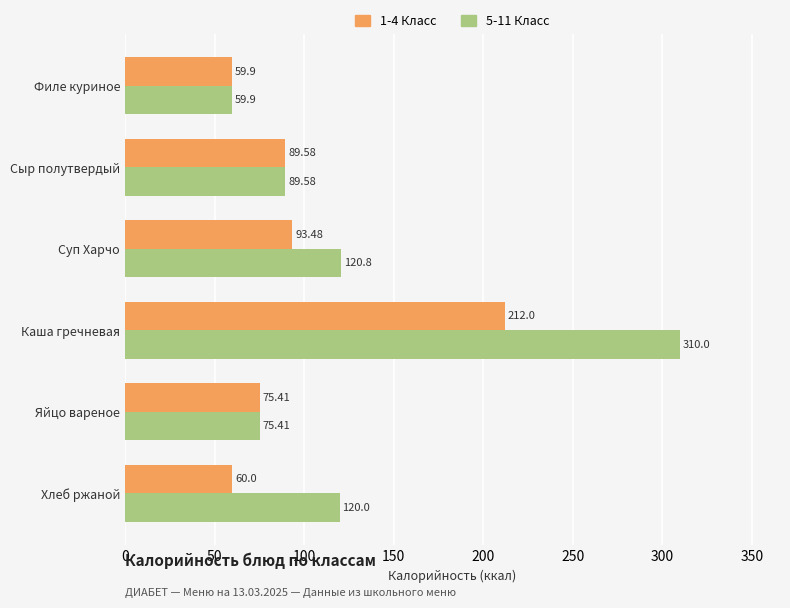

Which series has the largest total across all categories?

5-11 Класс